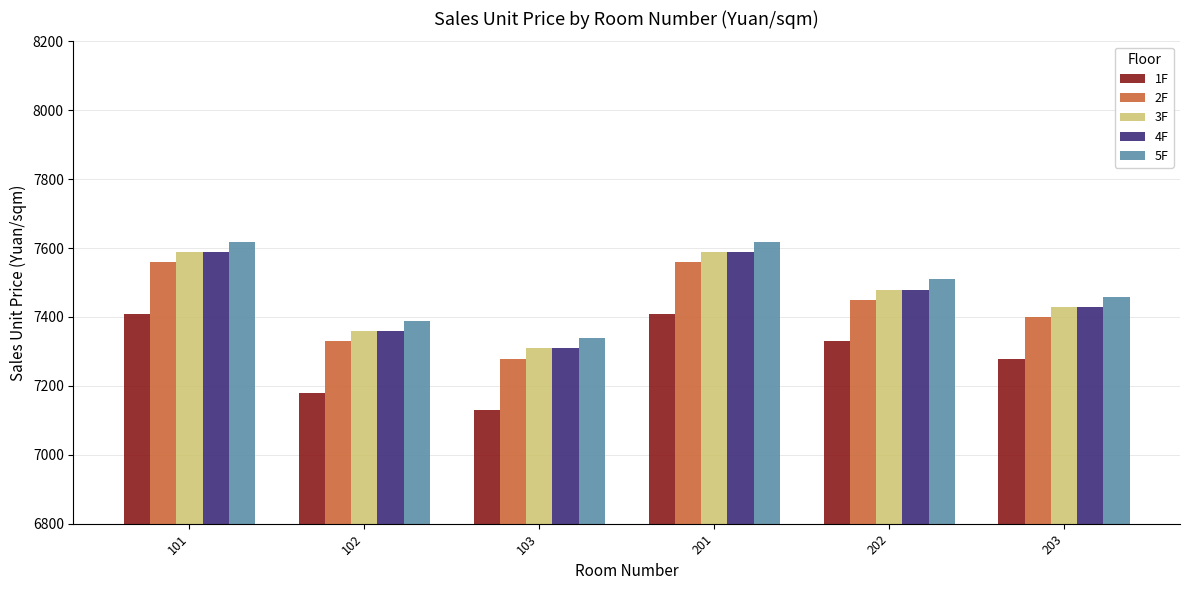

What are all the series names shown in the legend?

1F, 2F, 3F, 4F, 5F